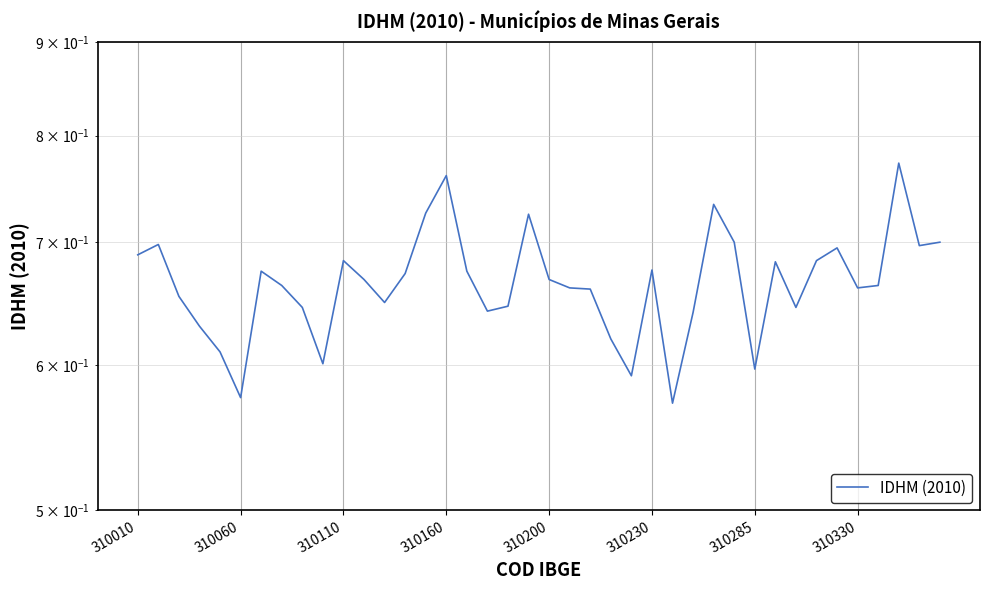

How many values are between 0 and 1?

40